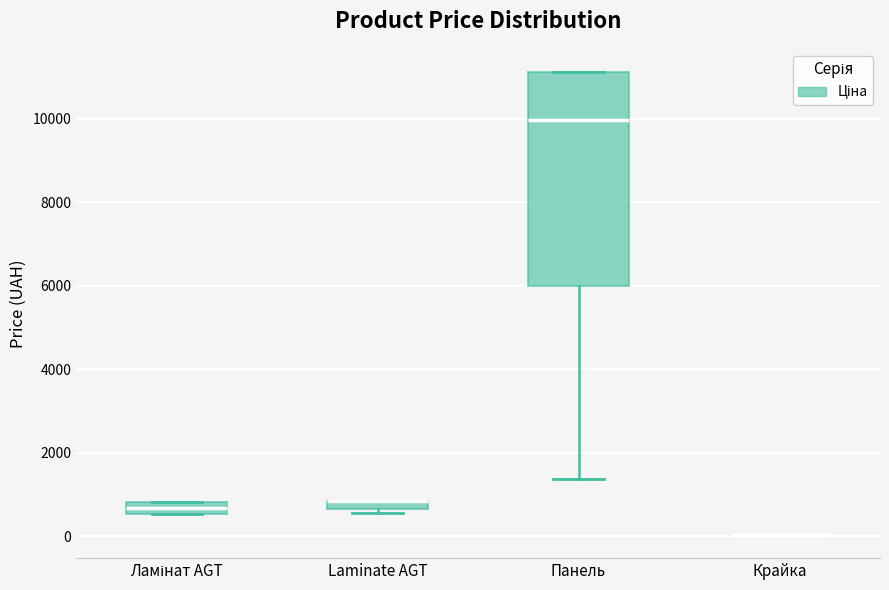

Comparing the boxes themselves (not the whiskers), which one is the tallest?

Панель